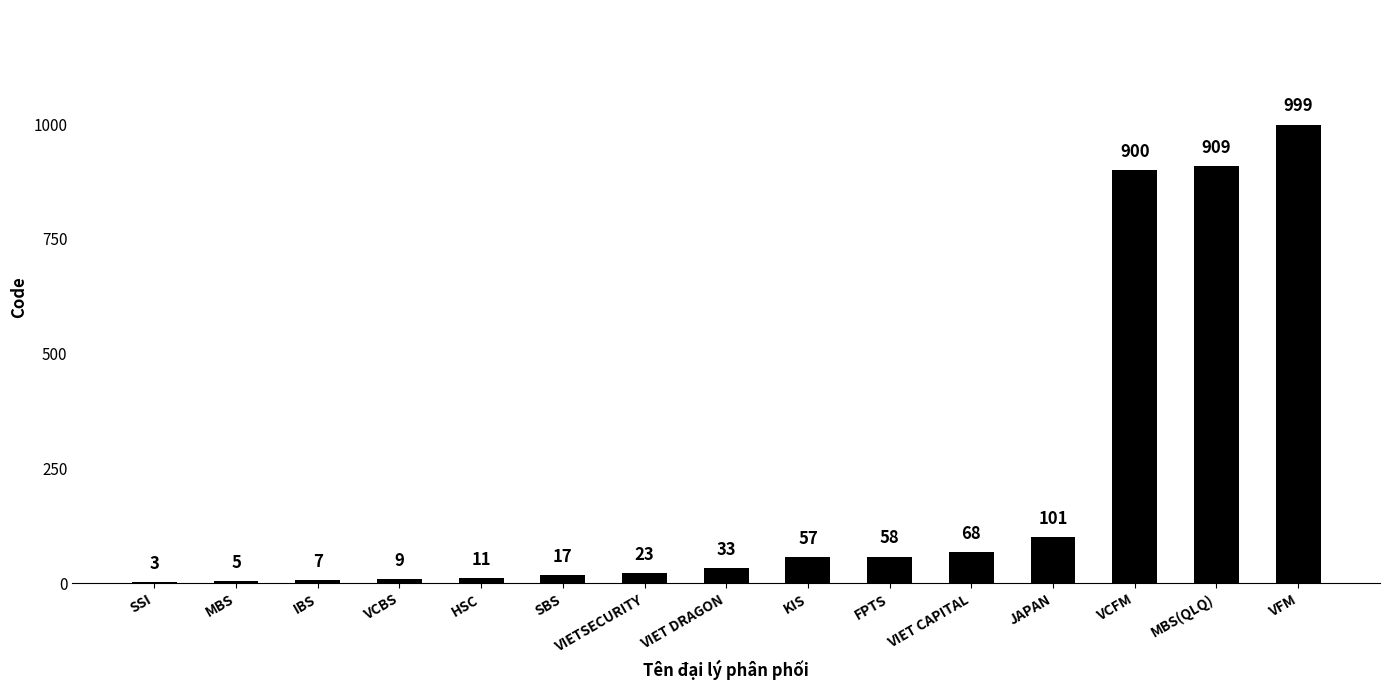

True or false: the data shows 7 at IBS.

True